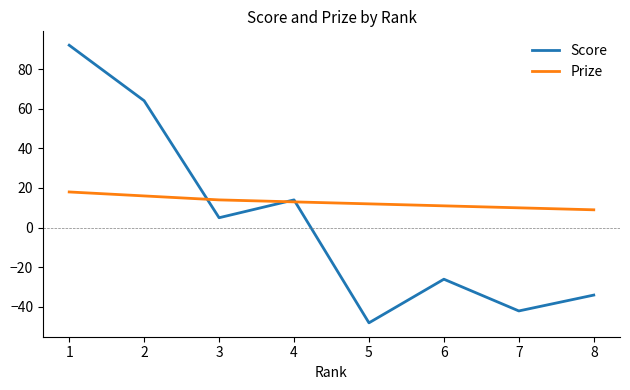

What is the sum of the Score values at 1 and 3?

97